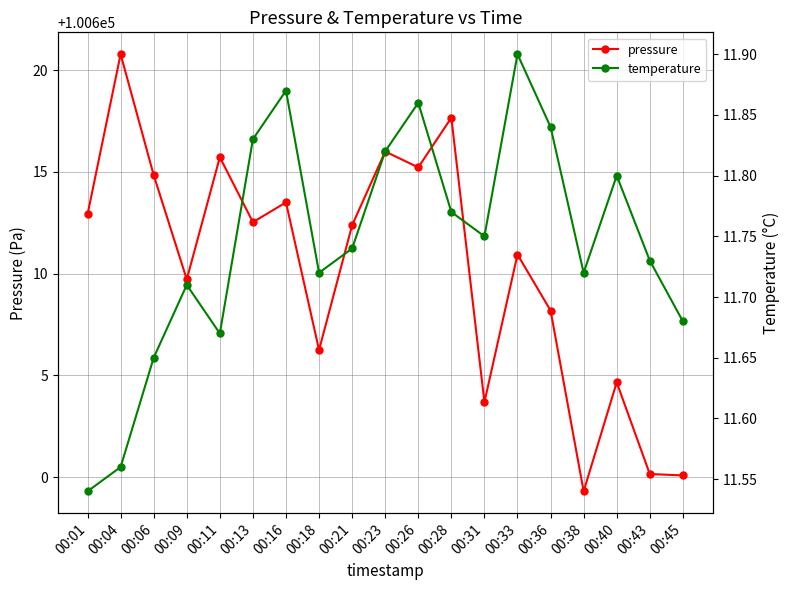

True or false: temperature and pressure cross at least once.

False